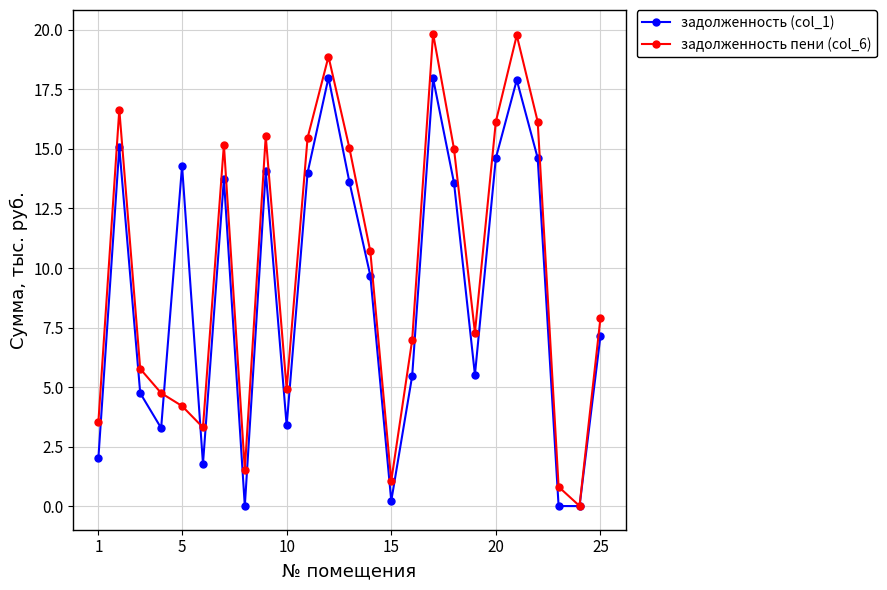

In задолженность пени (col_6), how many points are higher than both neighbors (excluding endpoints)?

6